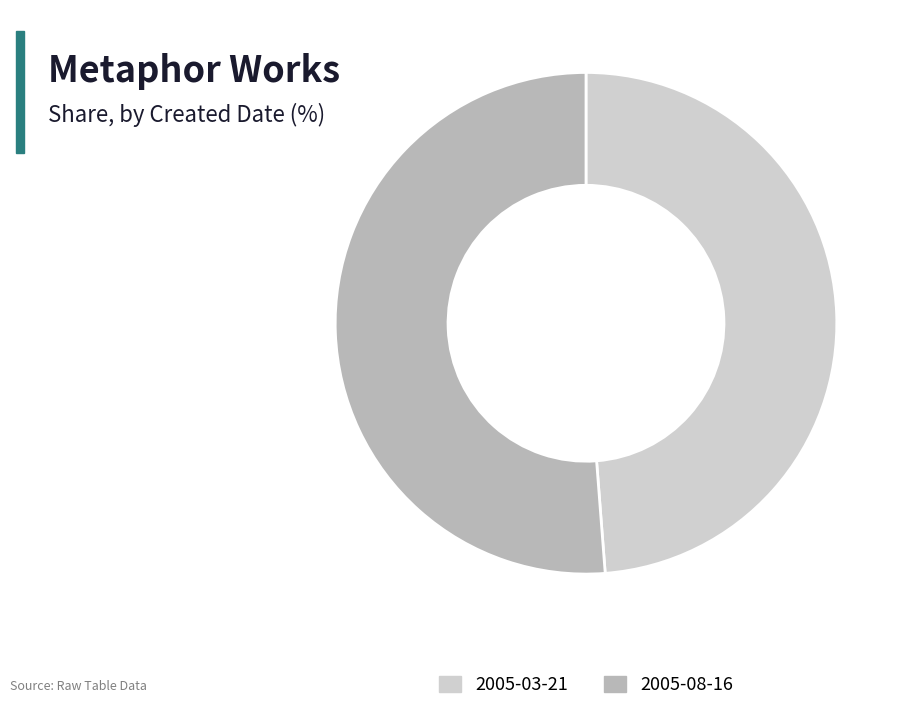

Rank the categories by value from lowest to highest.

2005-03-21, 2005-08-16